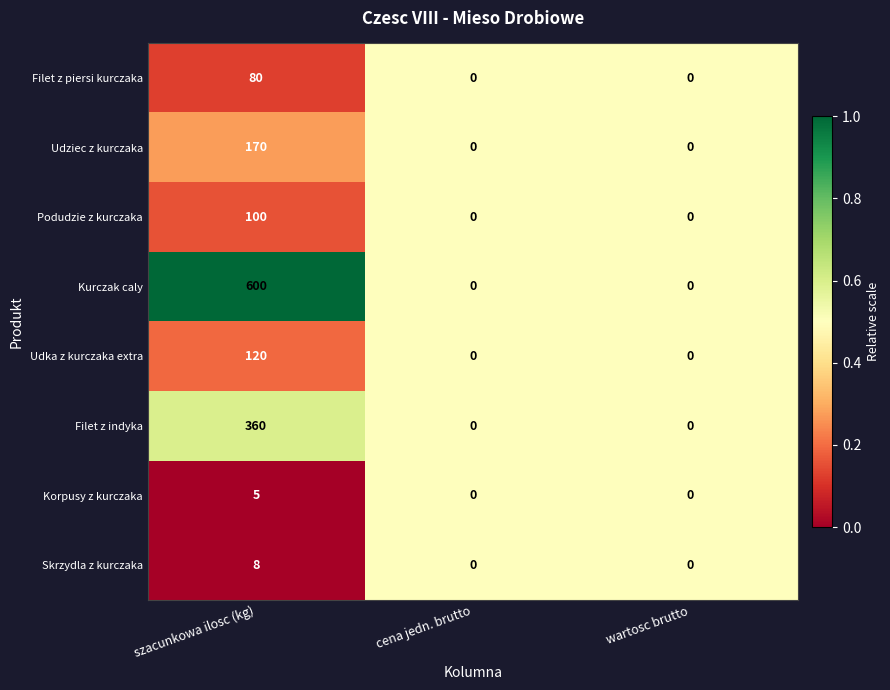

Which series has the largest total across all categories?

Kurczak caly